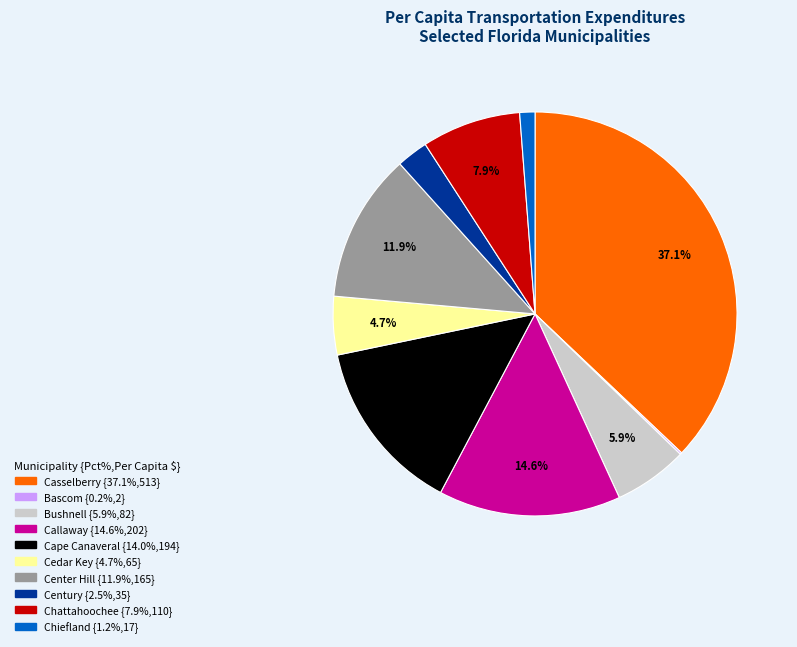

To the nearest percent, what portion does Callaway represent?

15%